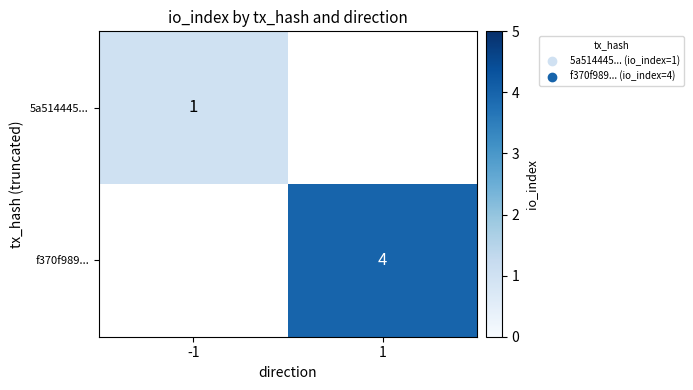

Is the value of f370f989... at 1 greater than the value of 5a514445... at -1?

Yes